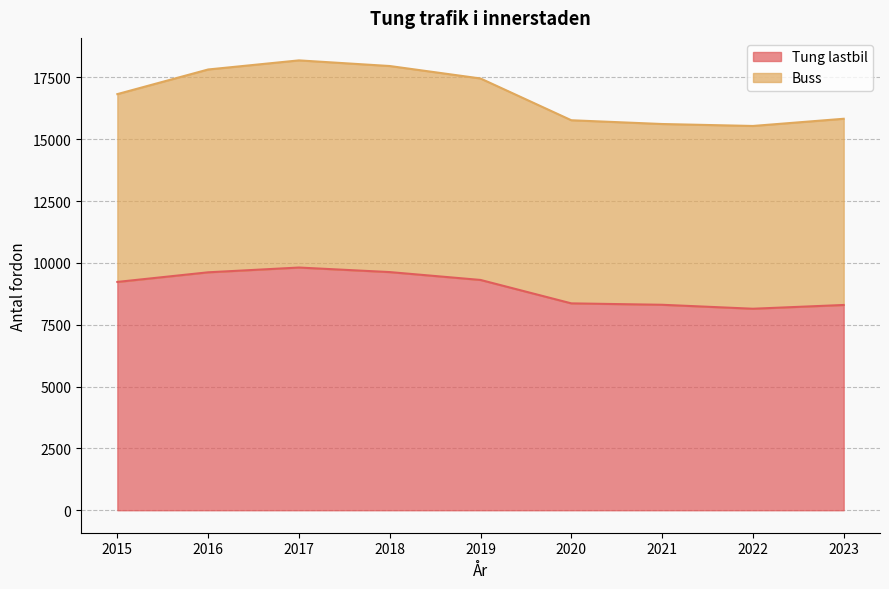

True or false: there are more than 0 points higher than both neighbors.

True